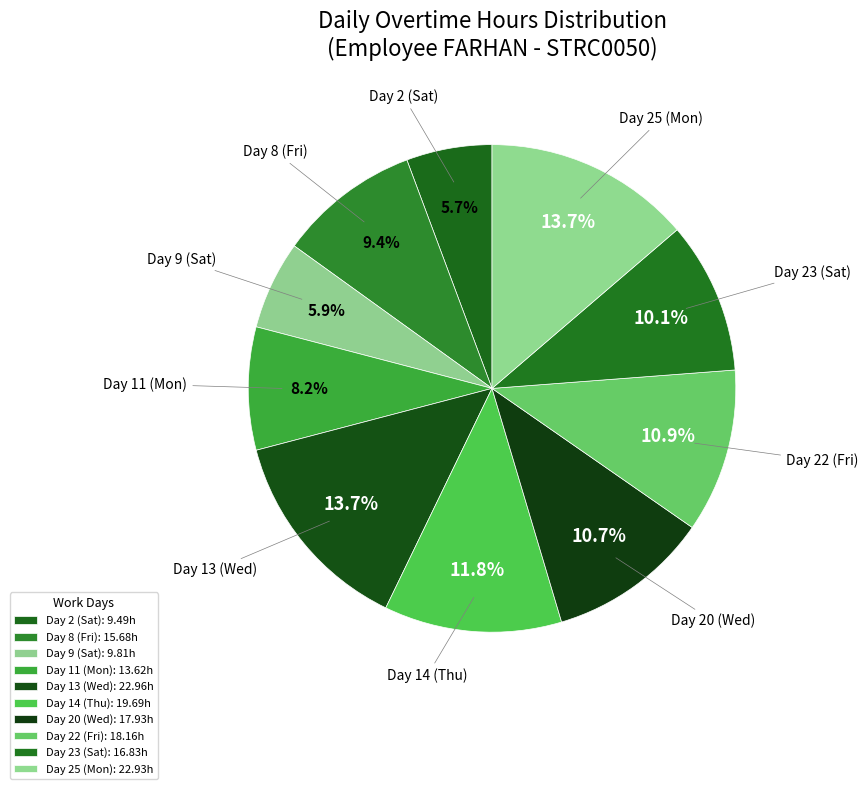

What portion of the pie excludes Day 13 (Wed)?

86.3%